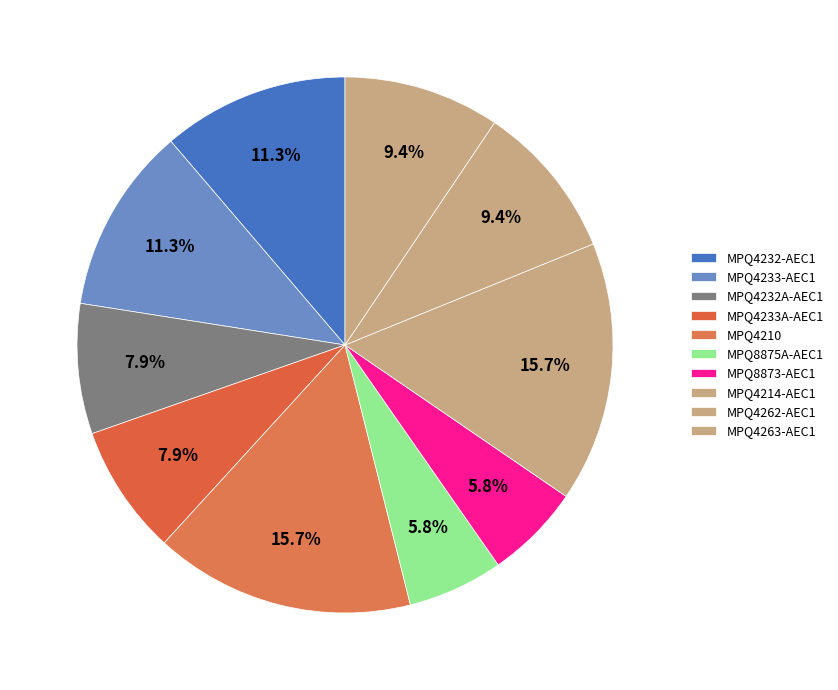

Count the number of slices in the pie.

10